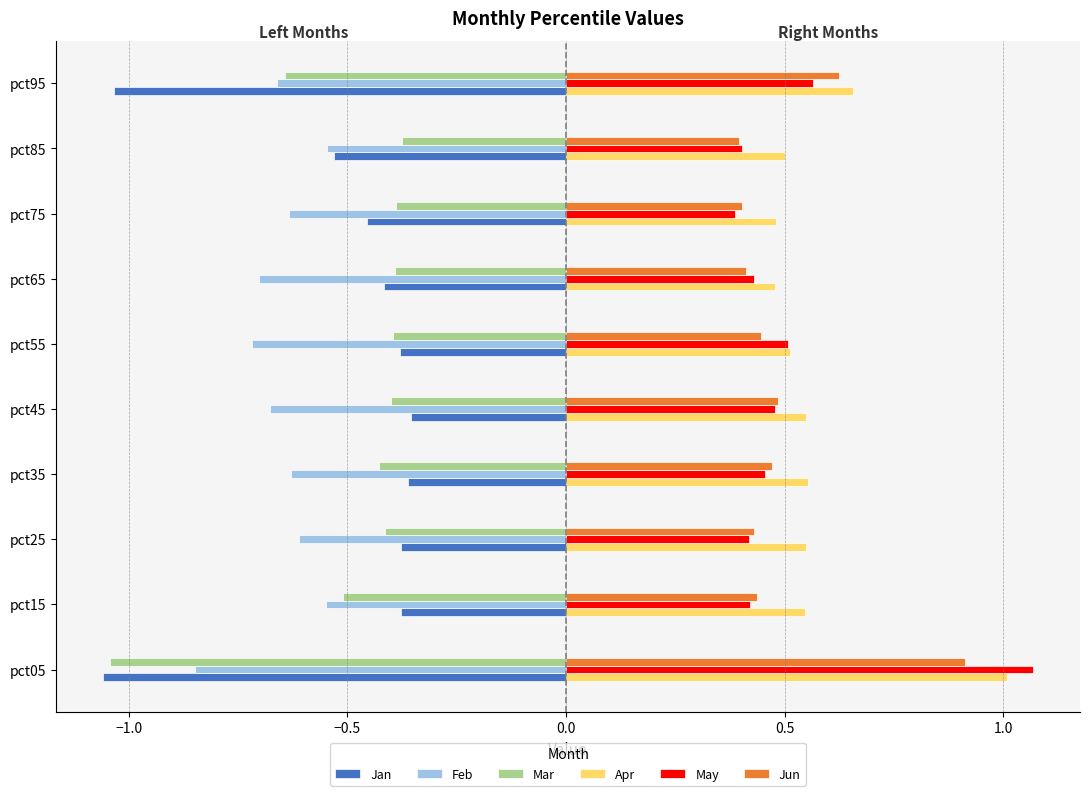

What is the spread (max minus min) of values at pct05?

2.1